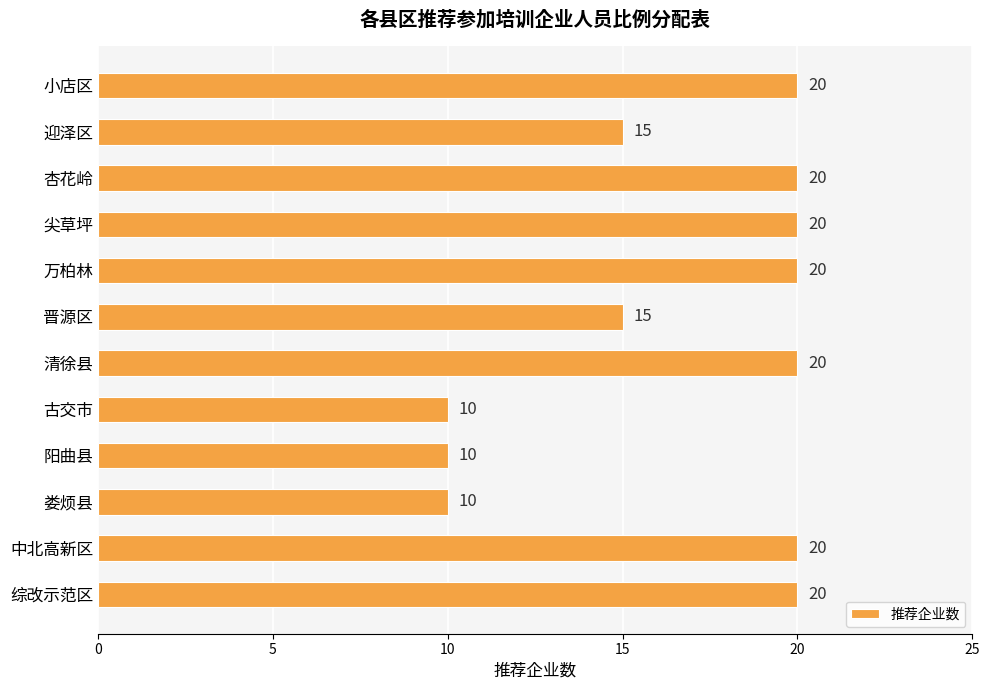

What is the difference between the maximum and second lowest values?

10